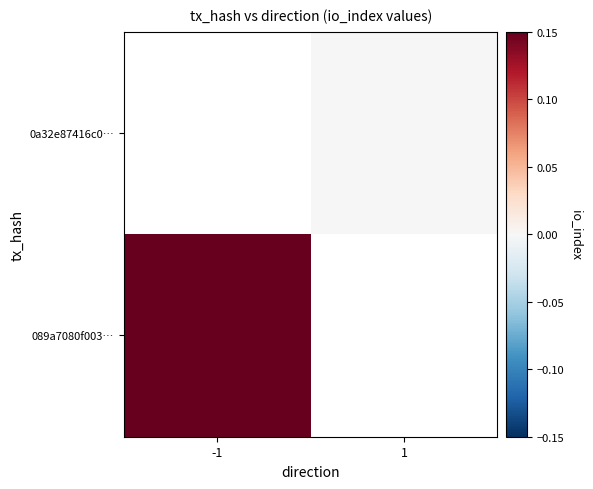

Is the value of 0a32e87416c0… at 1 greater than the value of 089a7080f003… at -1?

No